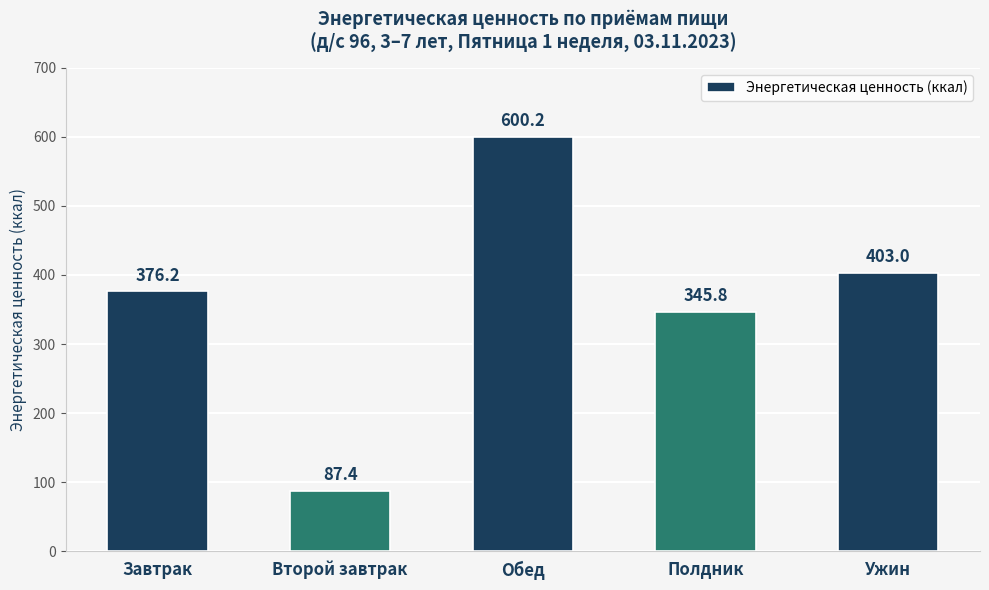

What is the sum of all values?

1812.6